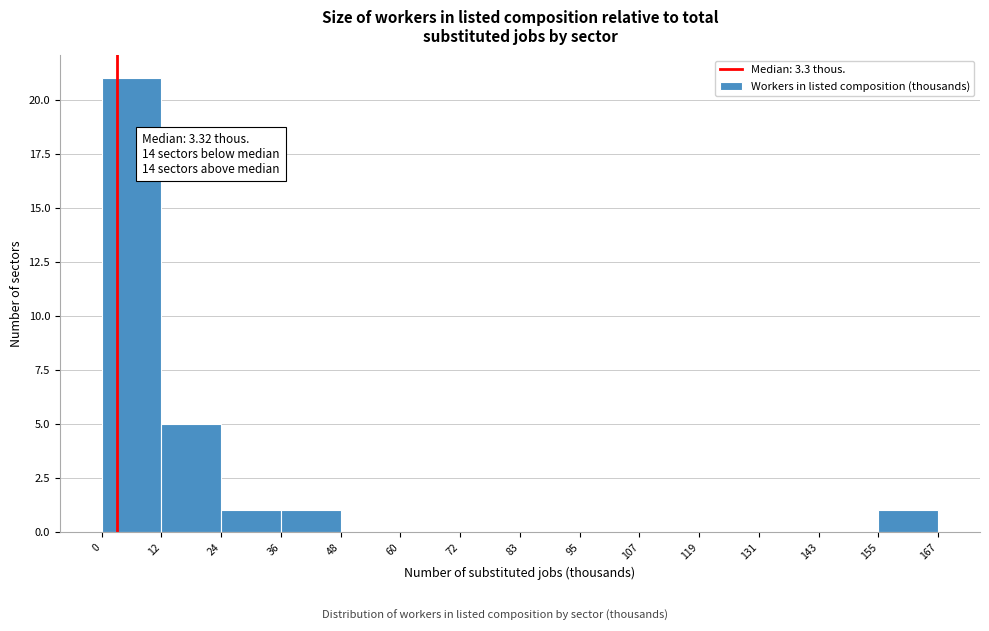

Over which range of the x-axis is the bar tallest?

0 to 12